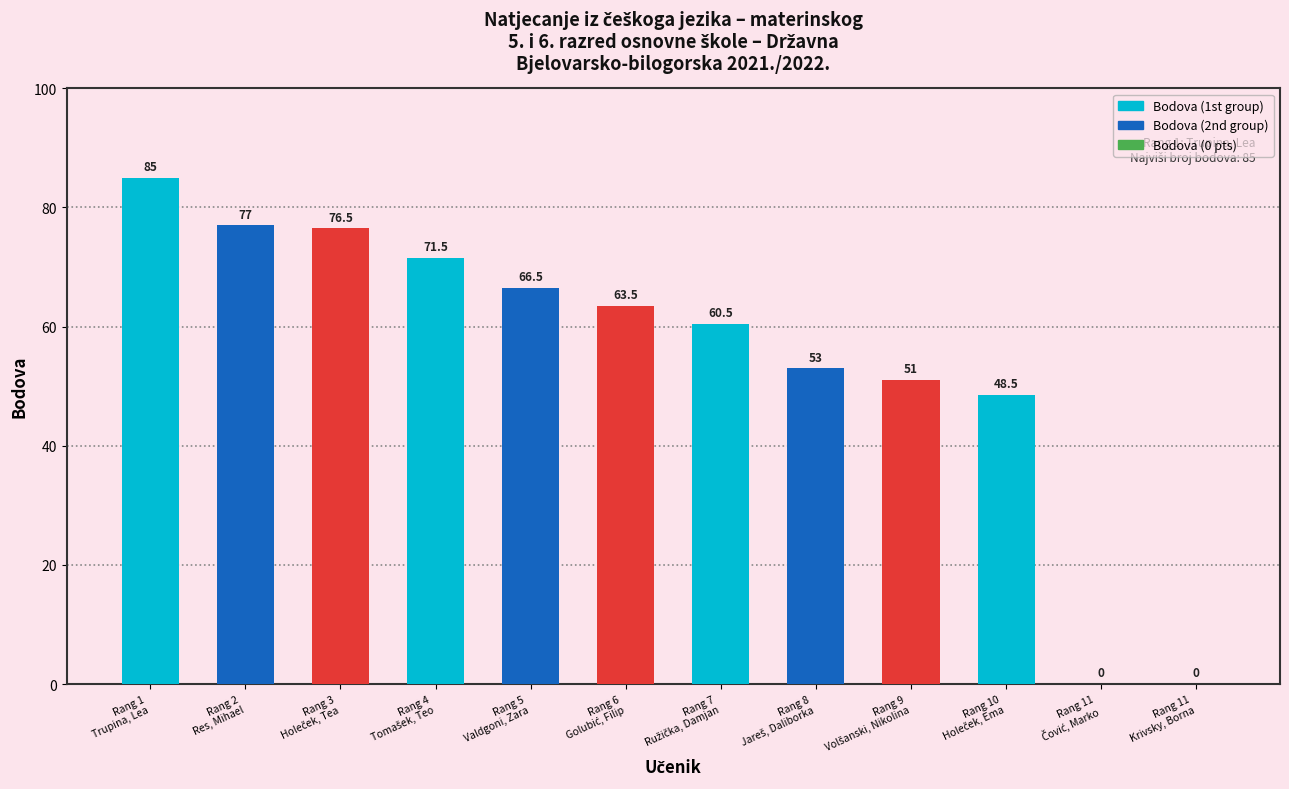

What is the greatest value displayed?

85.0